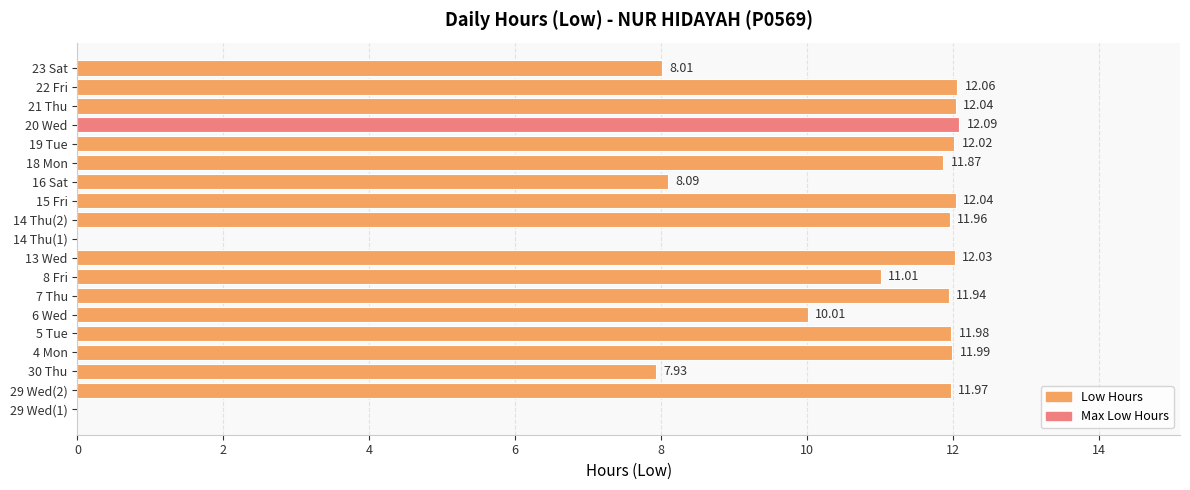

How many positive values are there?

17